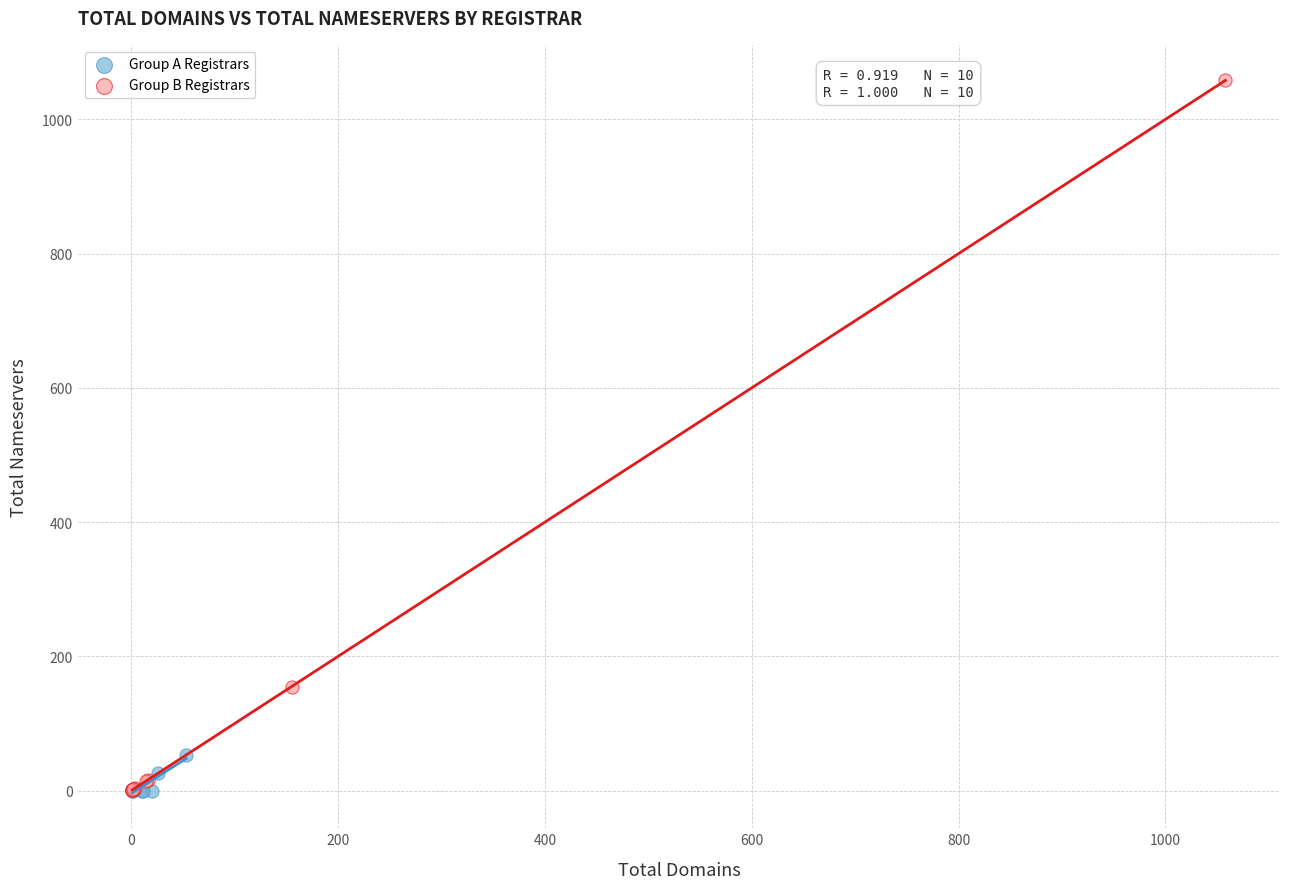

Which series has the largest Y range (max minus min)?

Group B Registrars